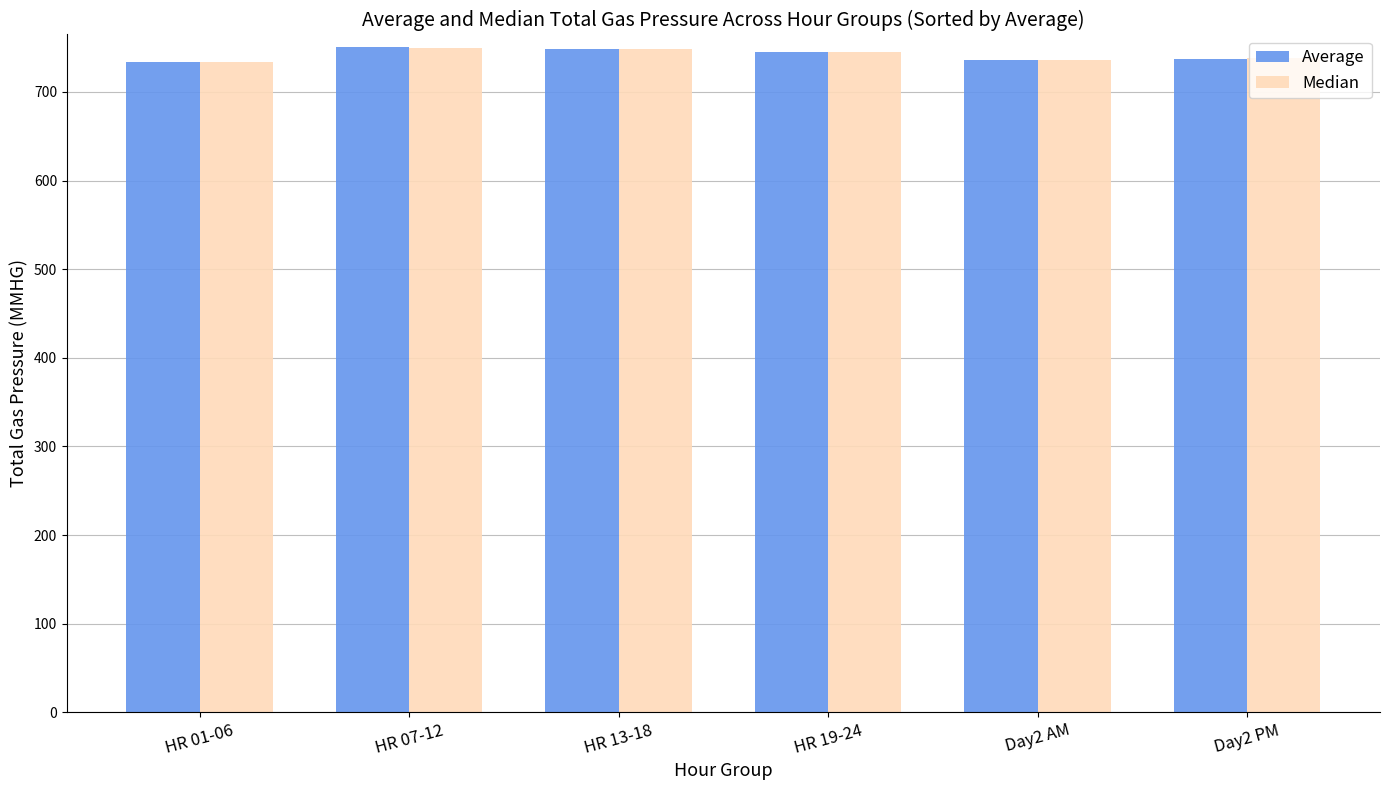

What is the total value across all series at HR 19-24?

1489.8